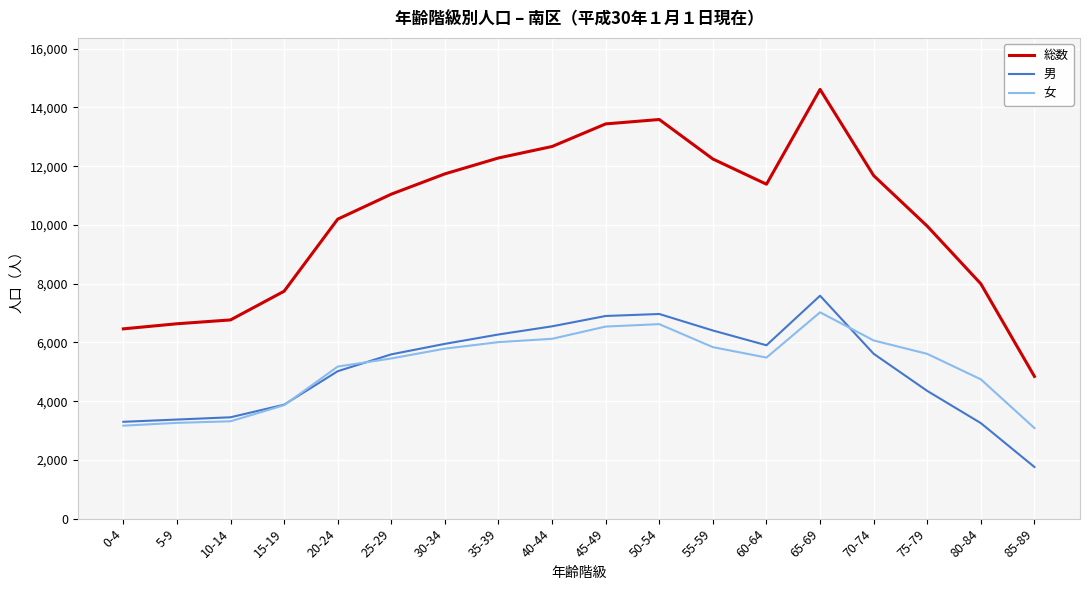

Which series has the largest total across all categories?

総数